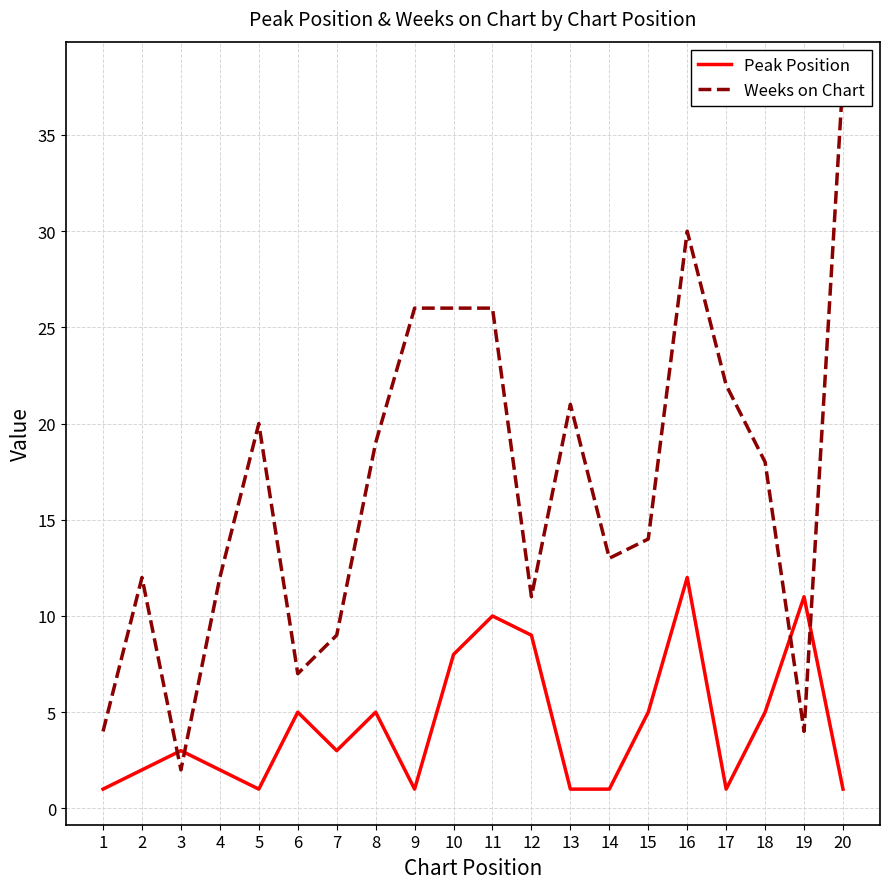

What is the total value across all series at 6?

12